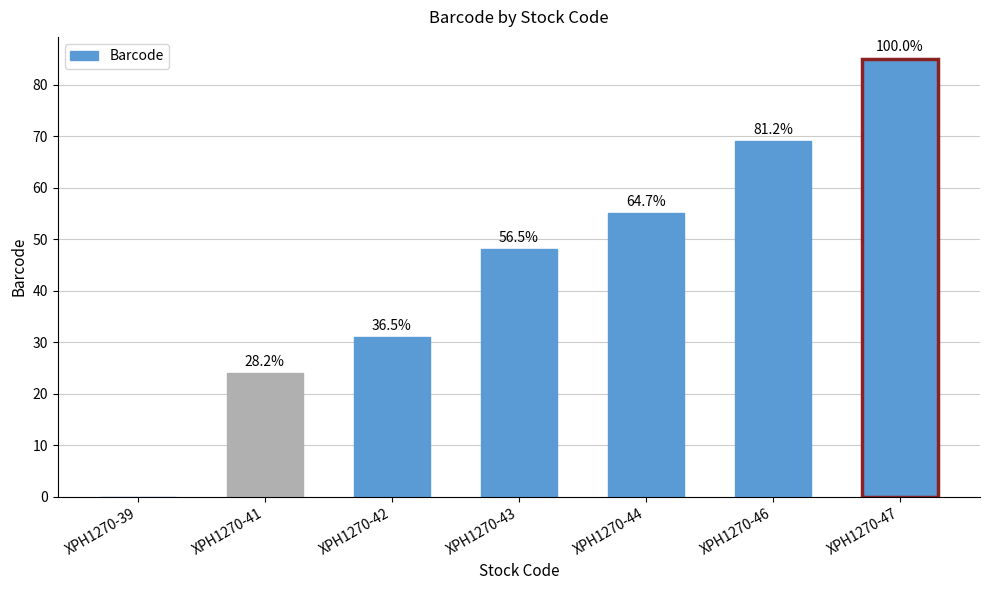

Which category has the highest value across all series?

XPH1270-47